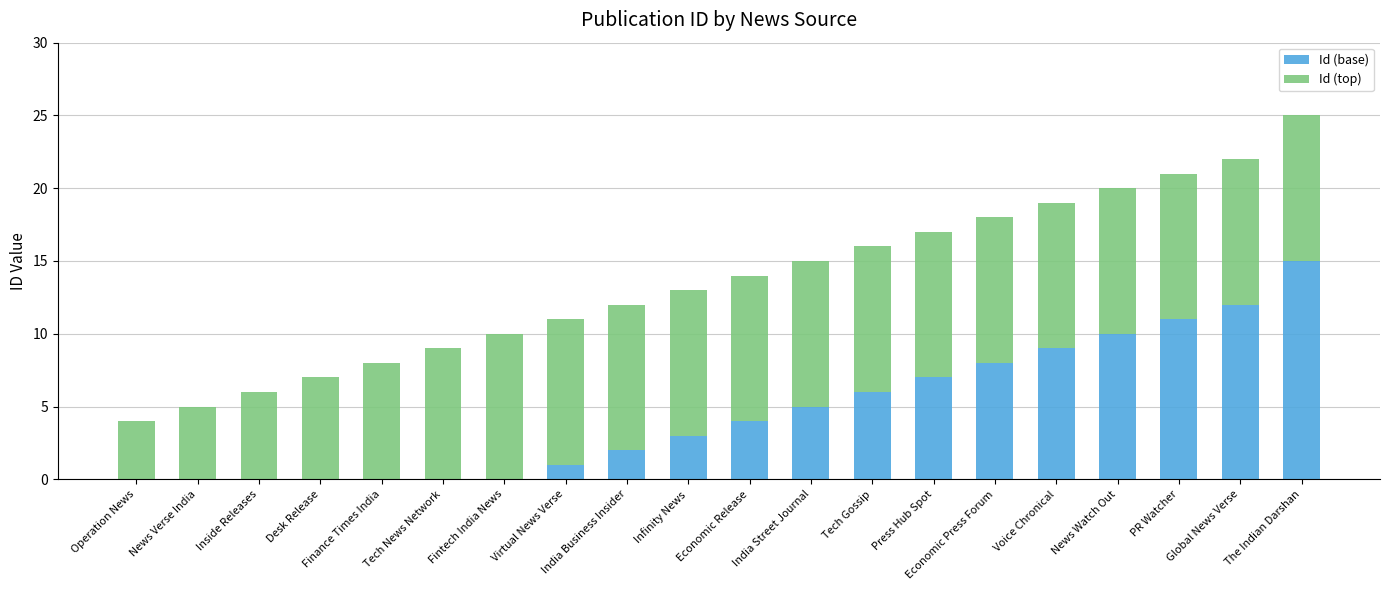

The value of Id (base) at Global News Verse is 12. True or false?

True